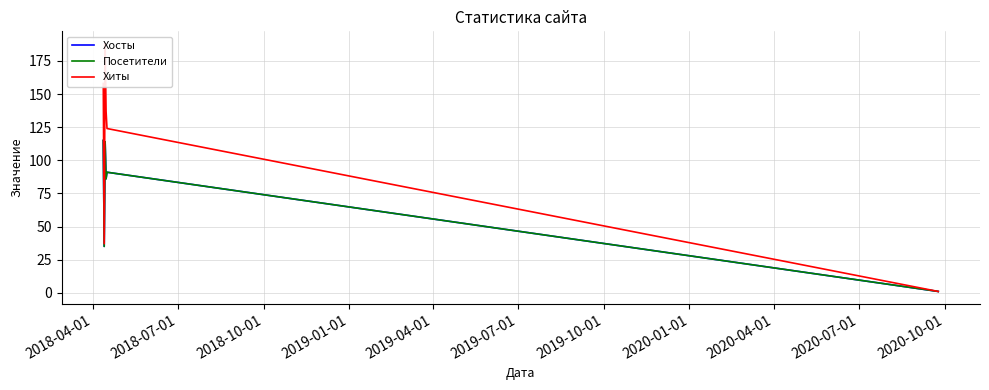

True or false: Посетители has a value of 2 at 2019-07-01.

False